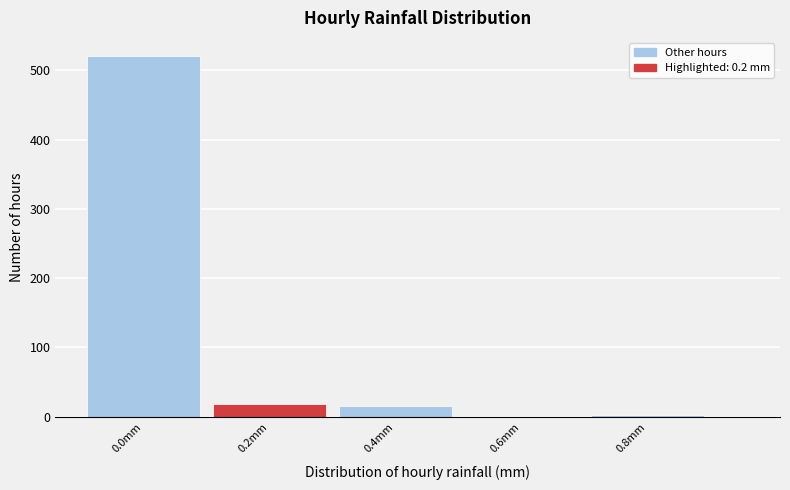

Reading right to left, extract all data points from this chart.

0.8mm=3	0.6mm=0	0.4mm=16	0.2mm=19	0.0mm=521